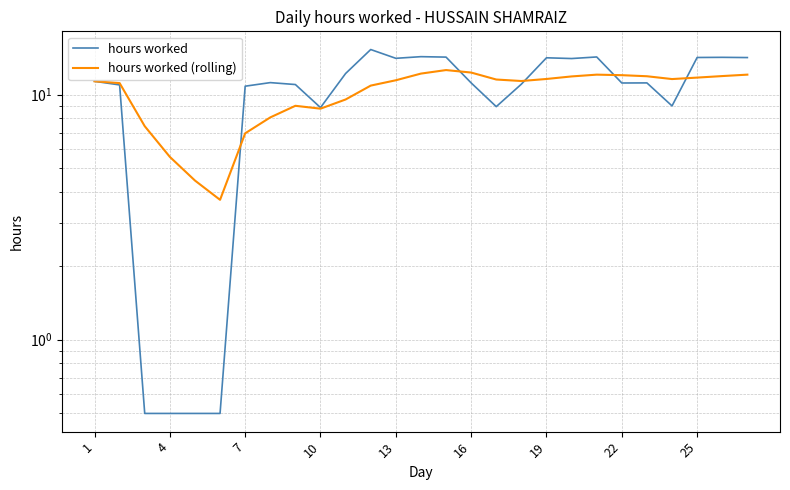

True or false: hours worked has a value of 21.2 at 26.

False